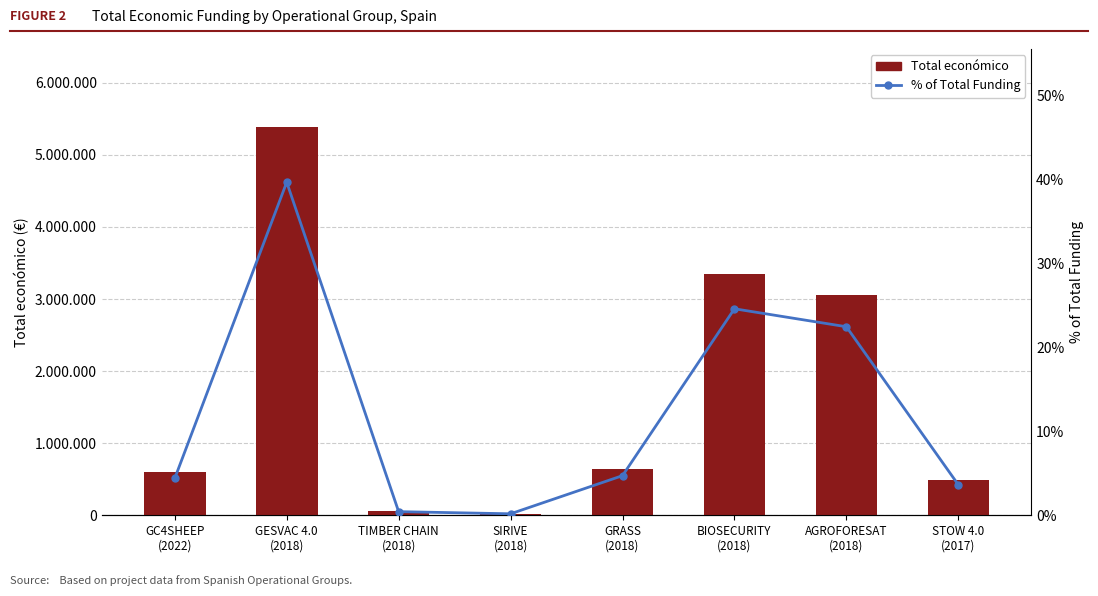

Reading right to left, list all the values displayed in this chart.

Total económico: 494256.0	3051573.0	3342252.0	641336.0	24017.0	58680.0	5390598.0	599022.0
% of Total Funding: 3.6	22.4	24.6	4.7	0.2	0.4	39.6	4.4